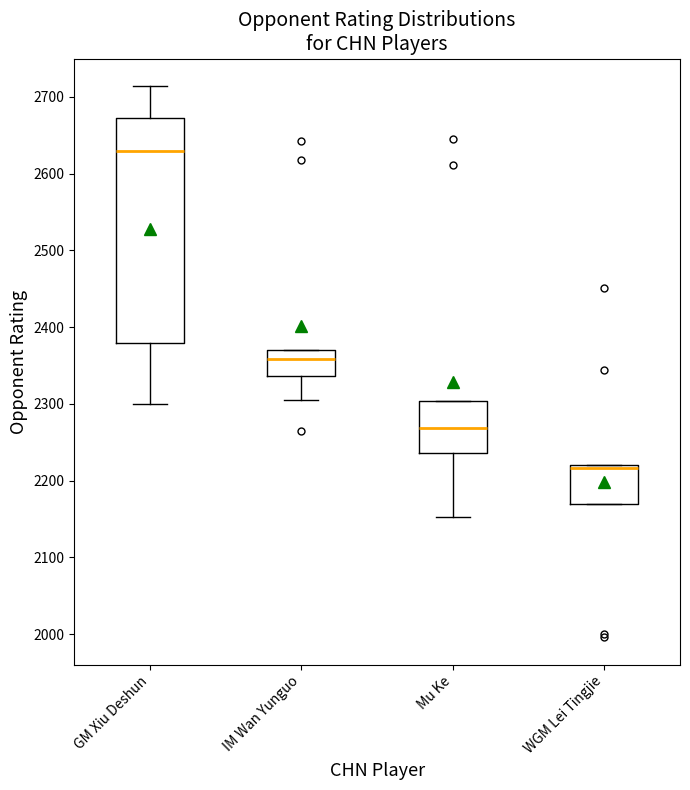

Comparing the boxes themselves (not the whiskers), which one is the tallest?

GM Xiu Deshun